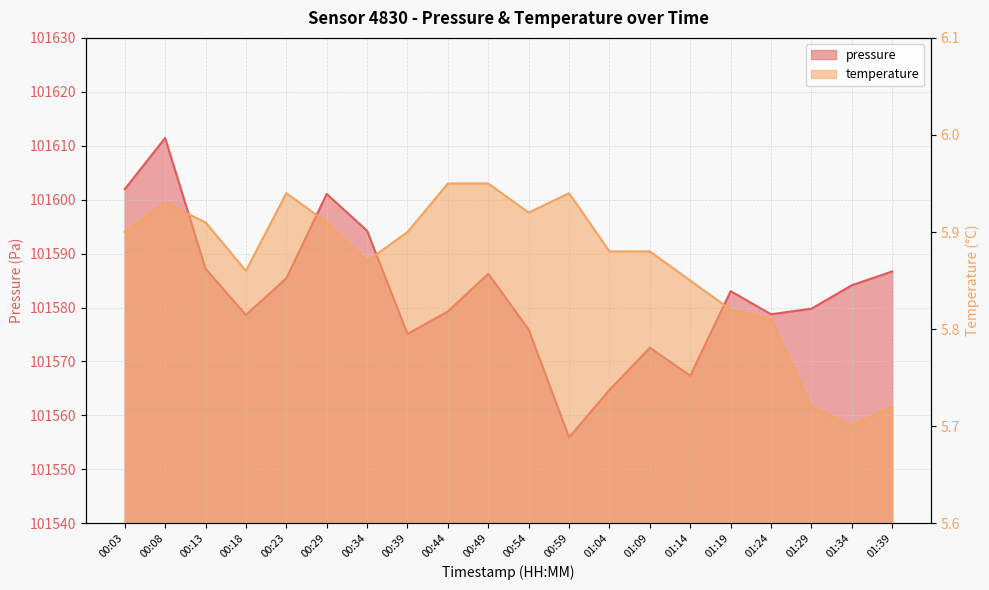

Between 01:04 and 01:09, which series saw the biggest shift?

pressure